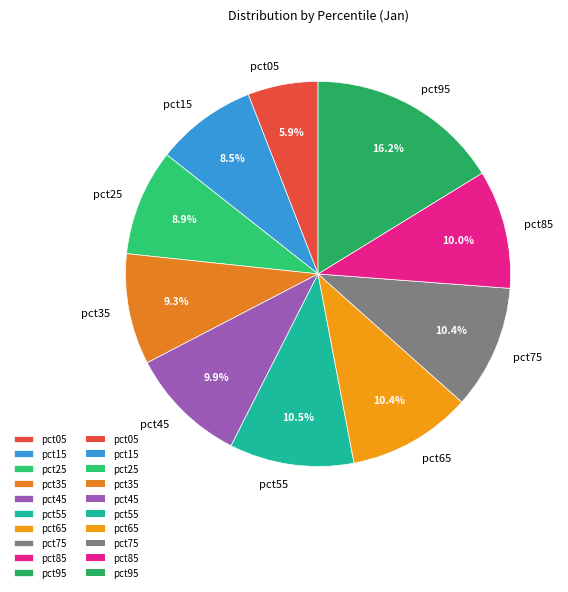

To the nearest percent, what is the average slice percentage?

10%